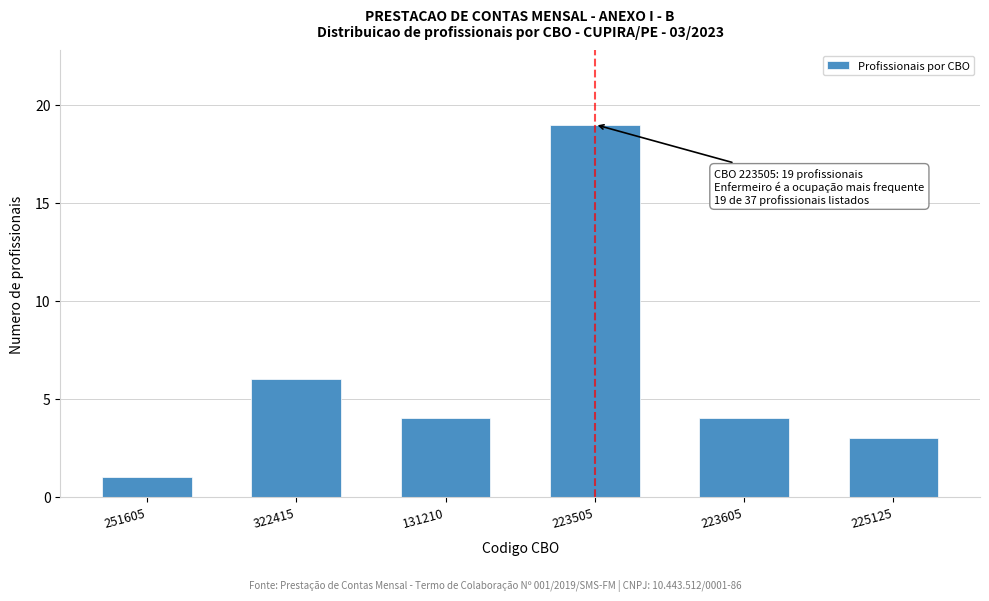

Reading left to right, what are all the values shown in this chart?

251605=1	322415=6	131210=4	223505=19	223605=4	225125=3